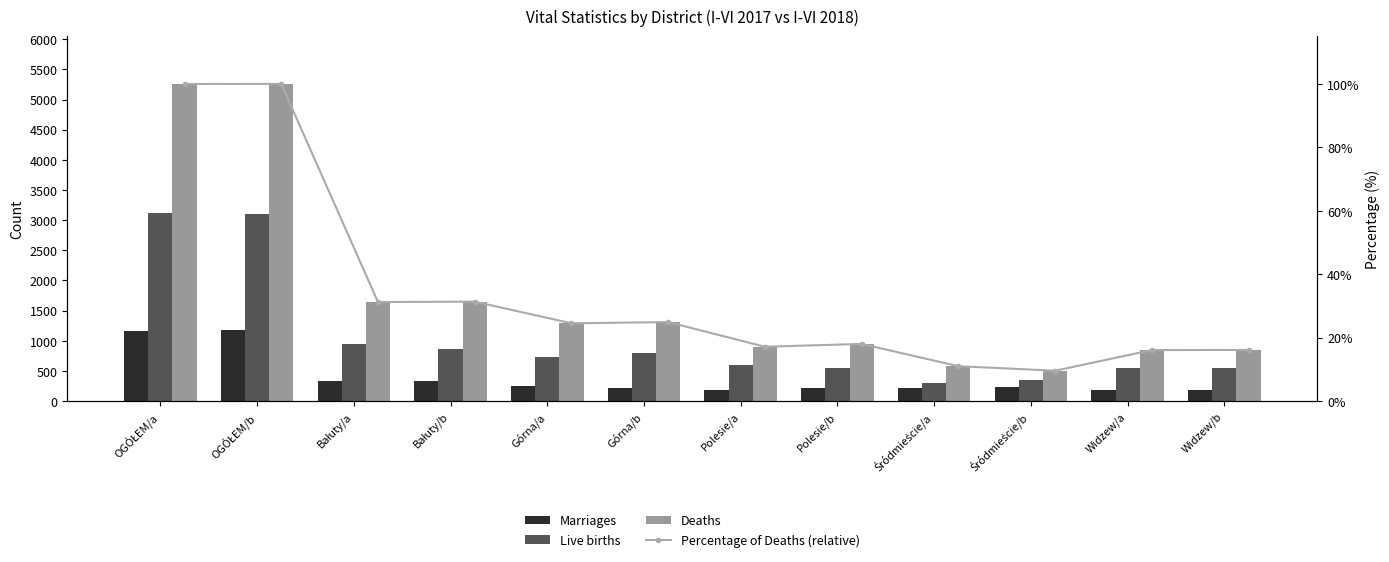

What is the average value of the Live births series?

1036.2